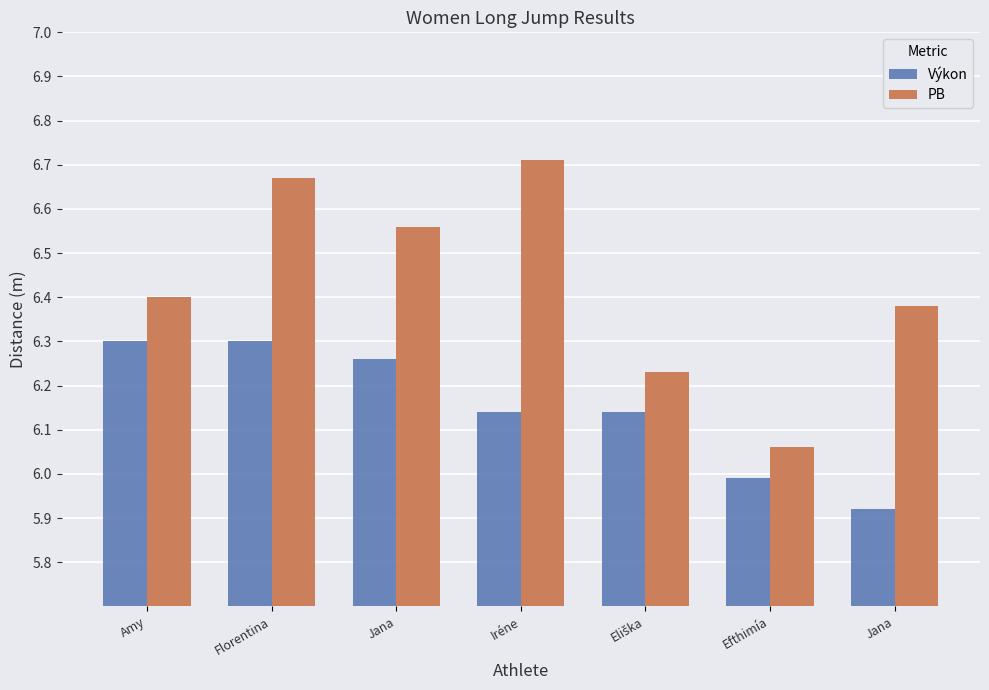

How many bars are there in total?

14